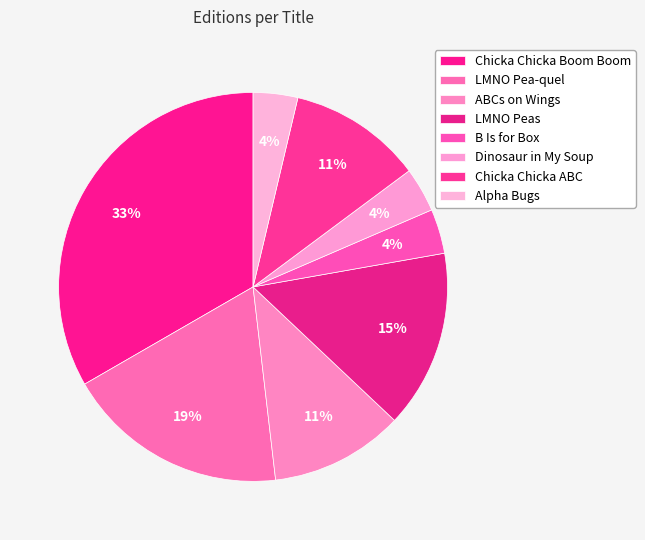

How many slices are in this pie chart?

8